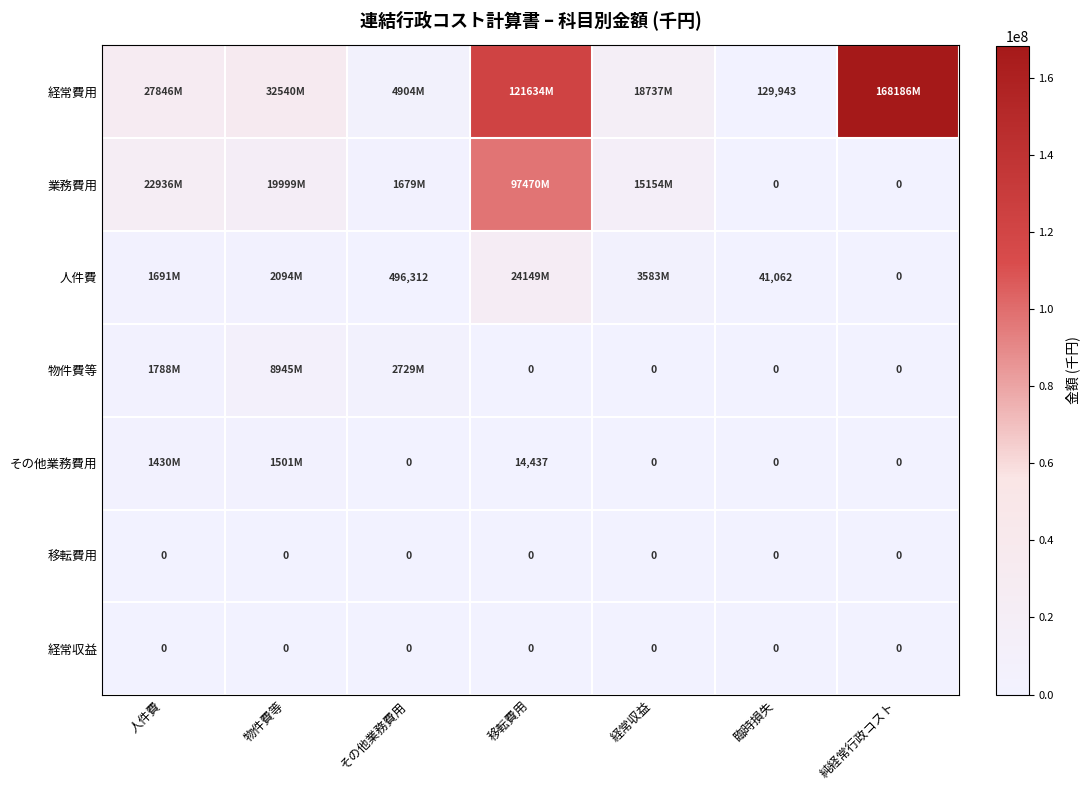

At how many categories does at least one series exceed 15569380?

5